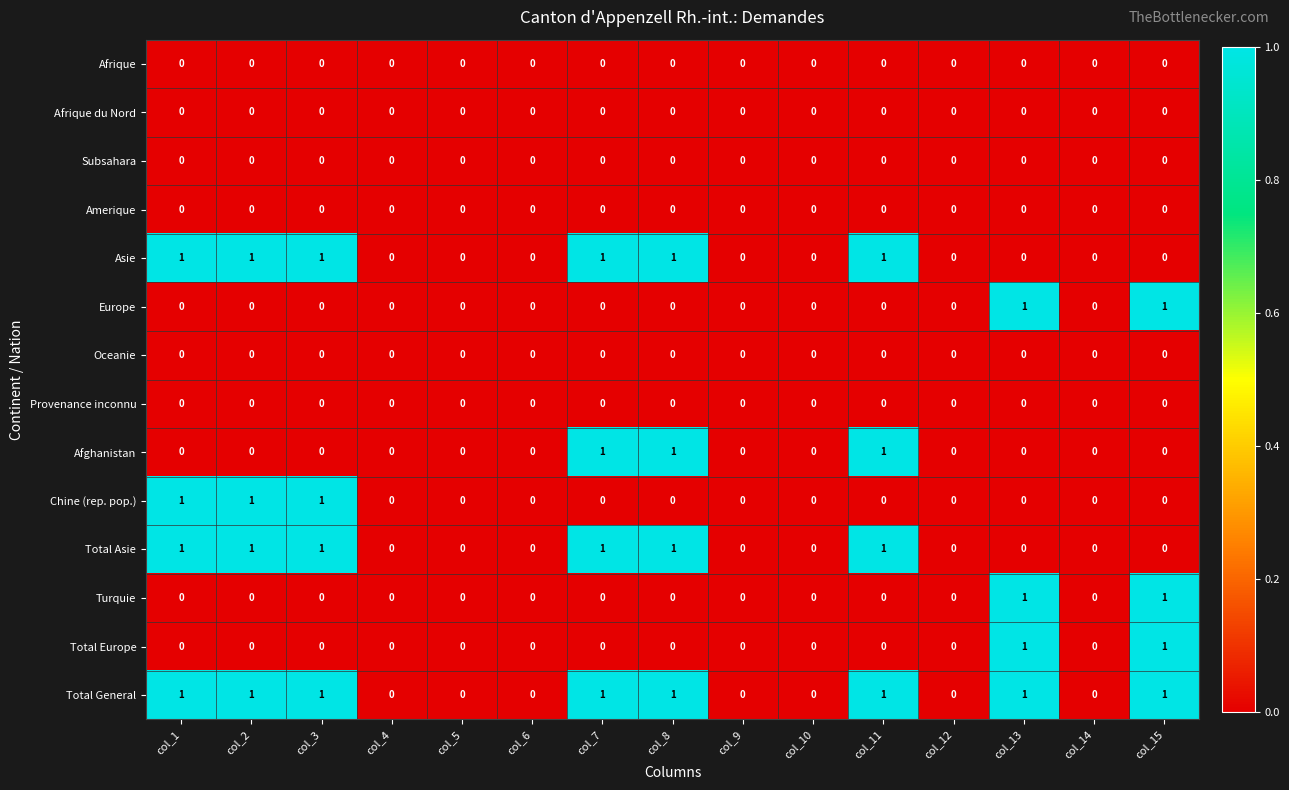

The Asie series shows 1 at col_11. True or false?

True